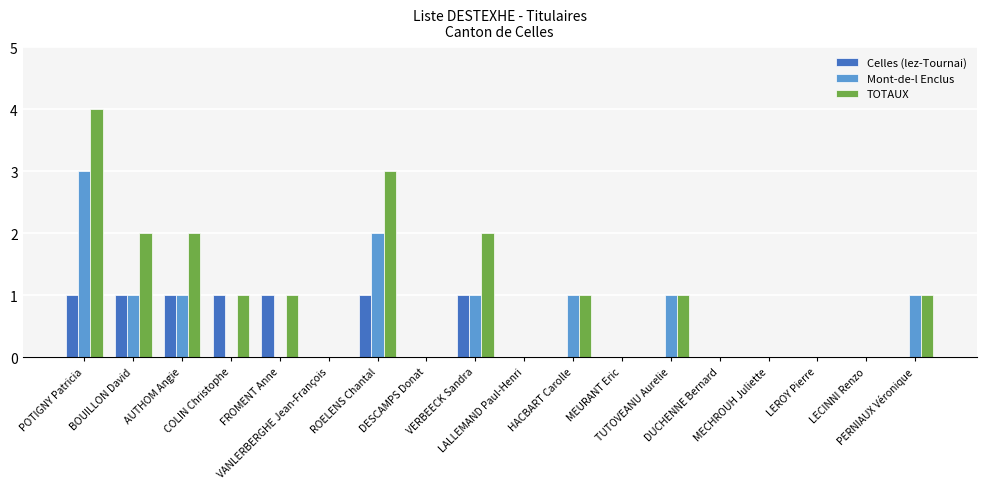

What is the sum of all TOTAUX values?

18